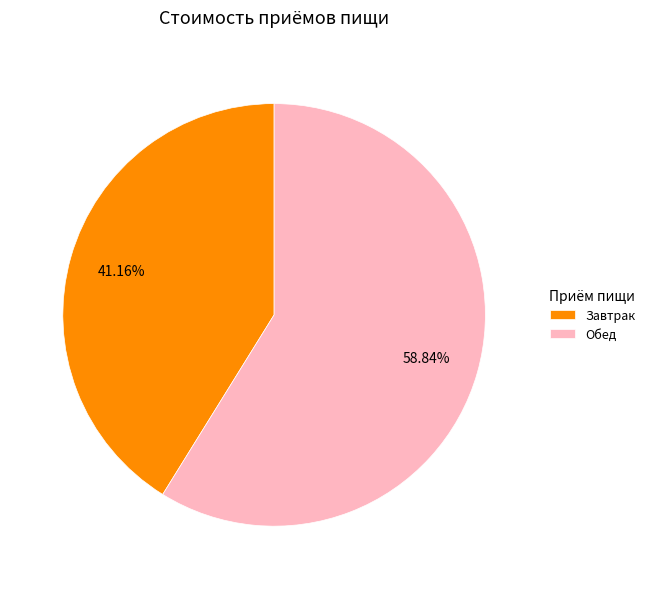

Rank the categories by value from lowest to highest.

Завтрак, Обед